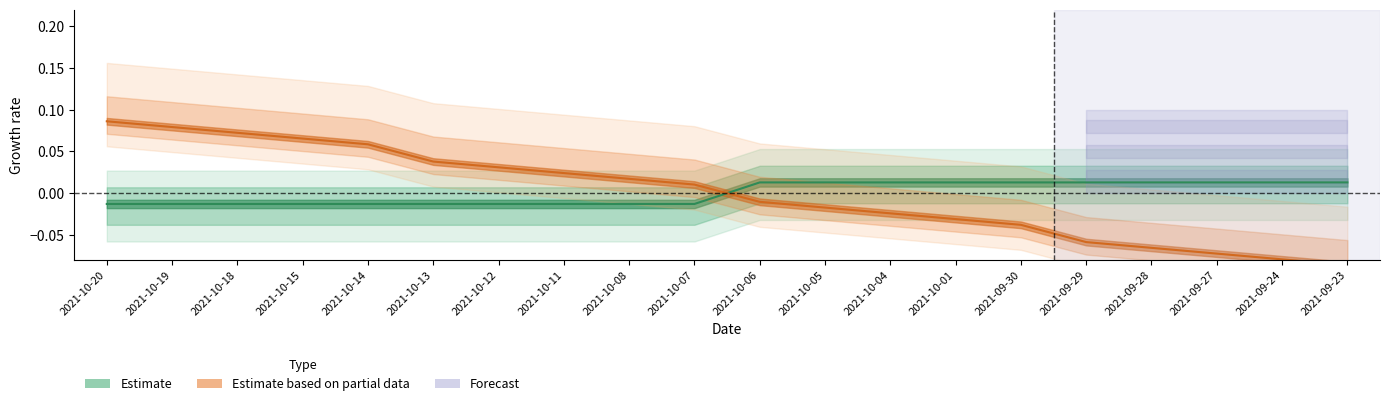

Count the number of categories in the chart.

20